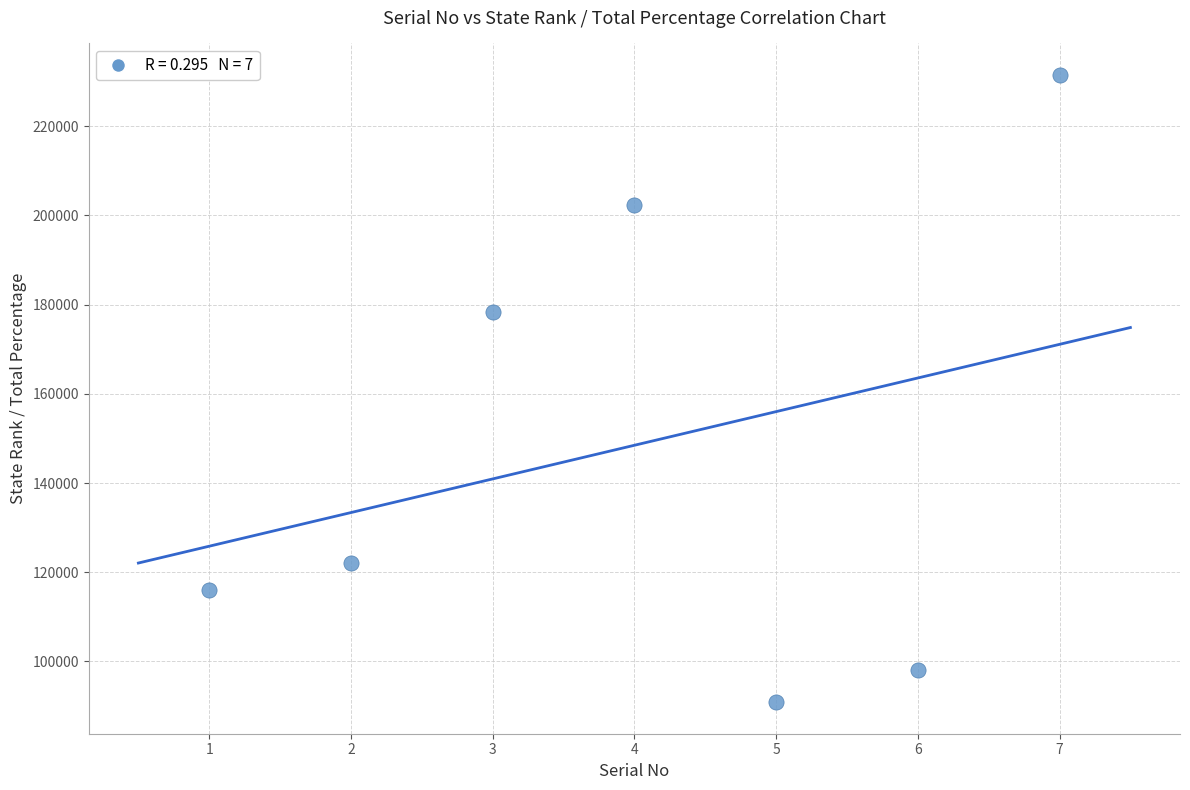

What is the average Y value?

148462